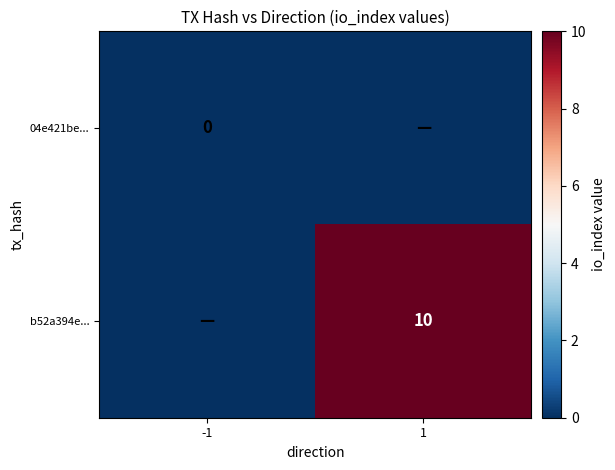

At which category is the sum across all series the highest?

1